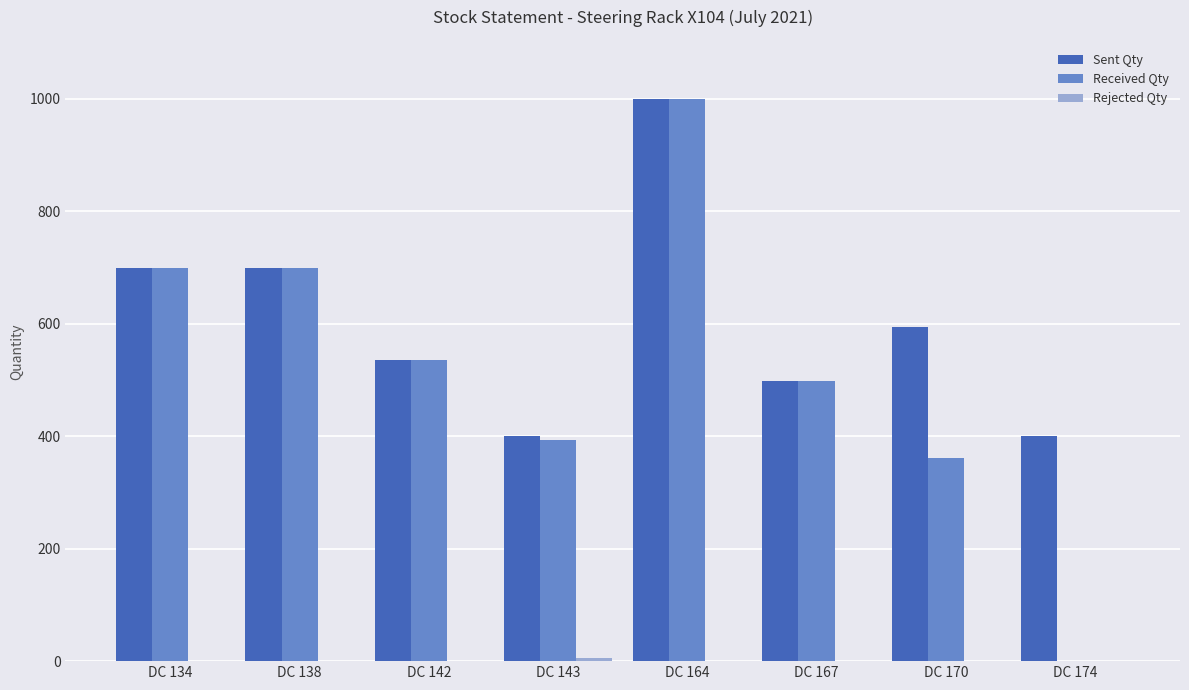

Is it true that Received Qty equals 362 at DC 170?

True